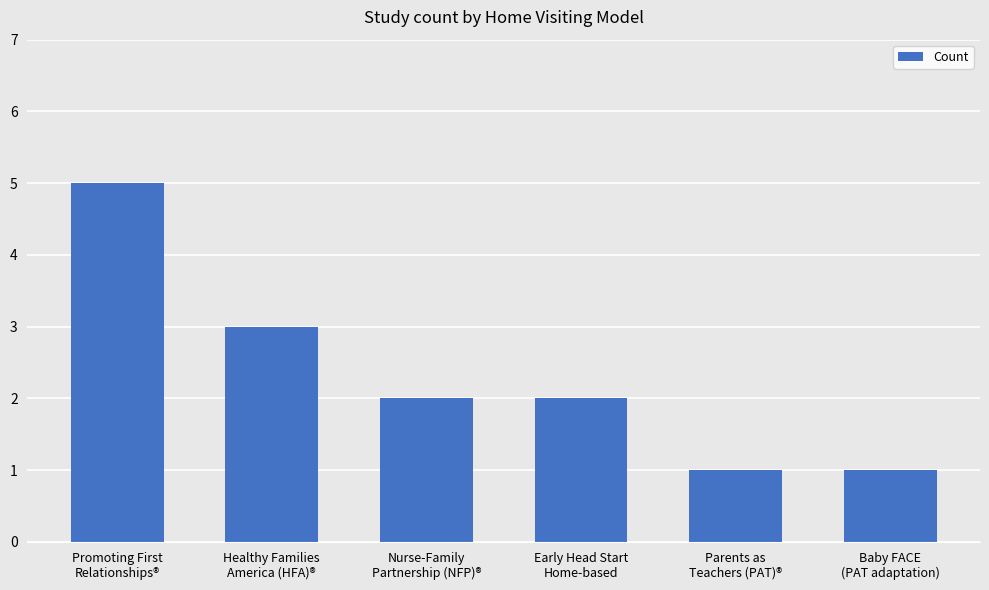

How many values are between 1 and 3?

5